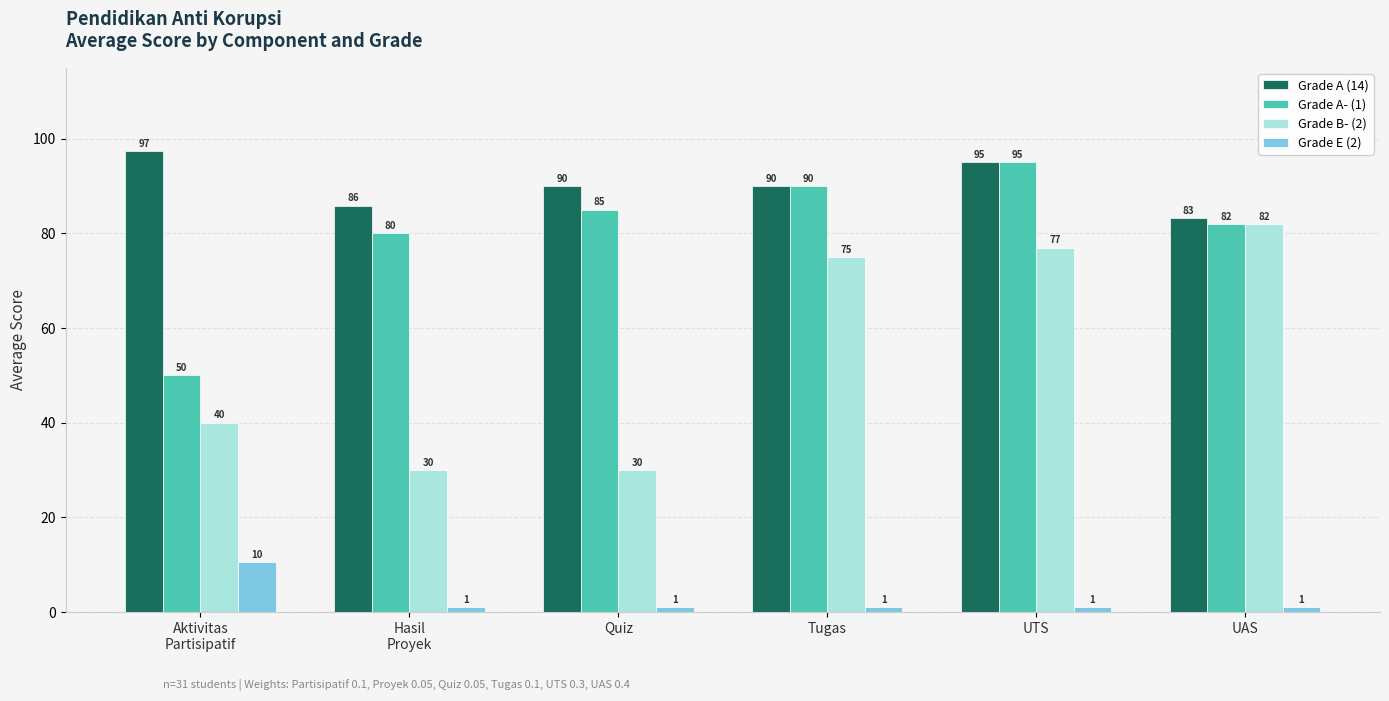

What is the smallest value displayed?

1.0